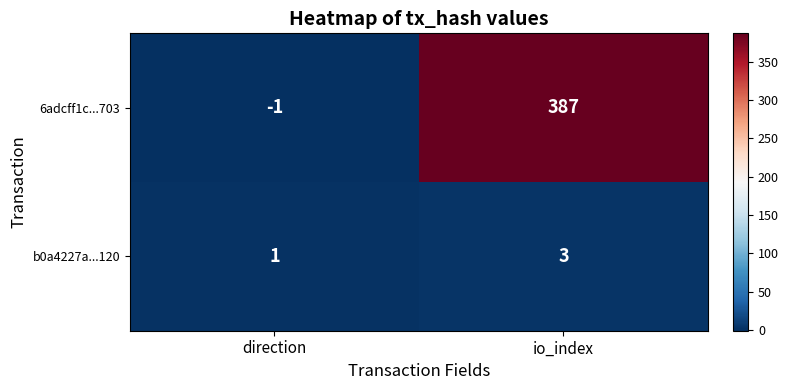

True or false: b0a4227a...120 has a value of 1 at direction.

True